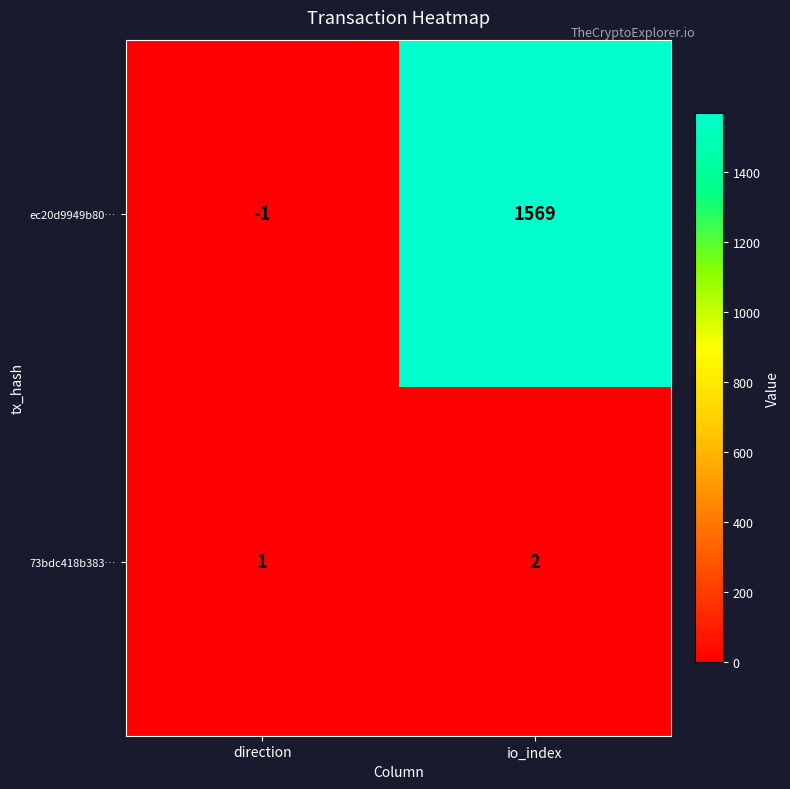

True or false: 73bdc418b383… has a value of 0 at direction.

False